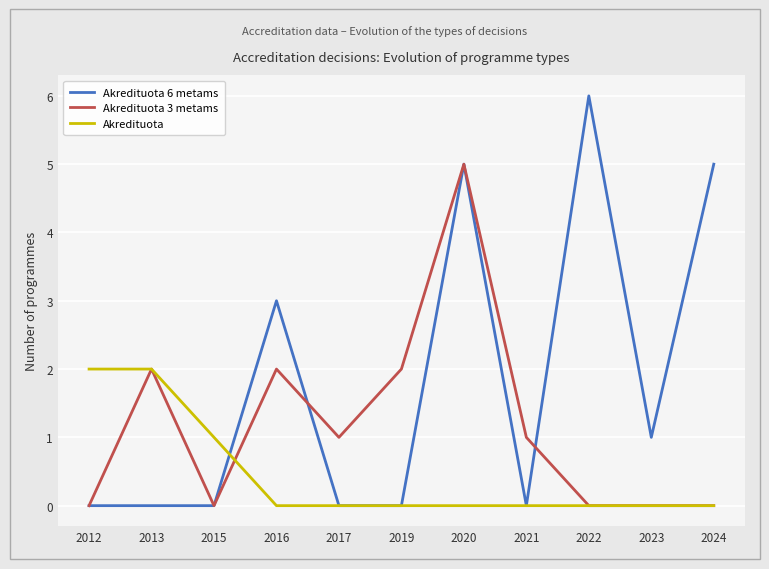

List the series in order of their overall mean, highest first.

Akredituota 6 metams, Akredituota 3 metams, Akredituota